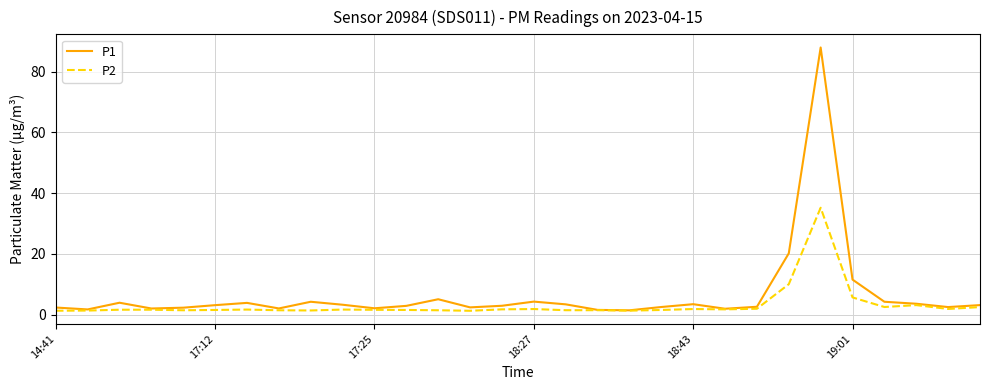

What is the maximum value shown in the chart?

88.0